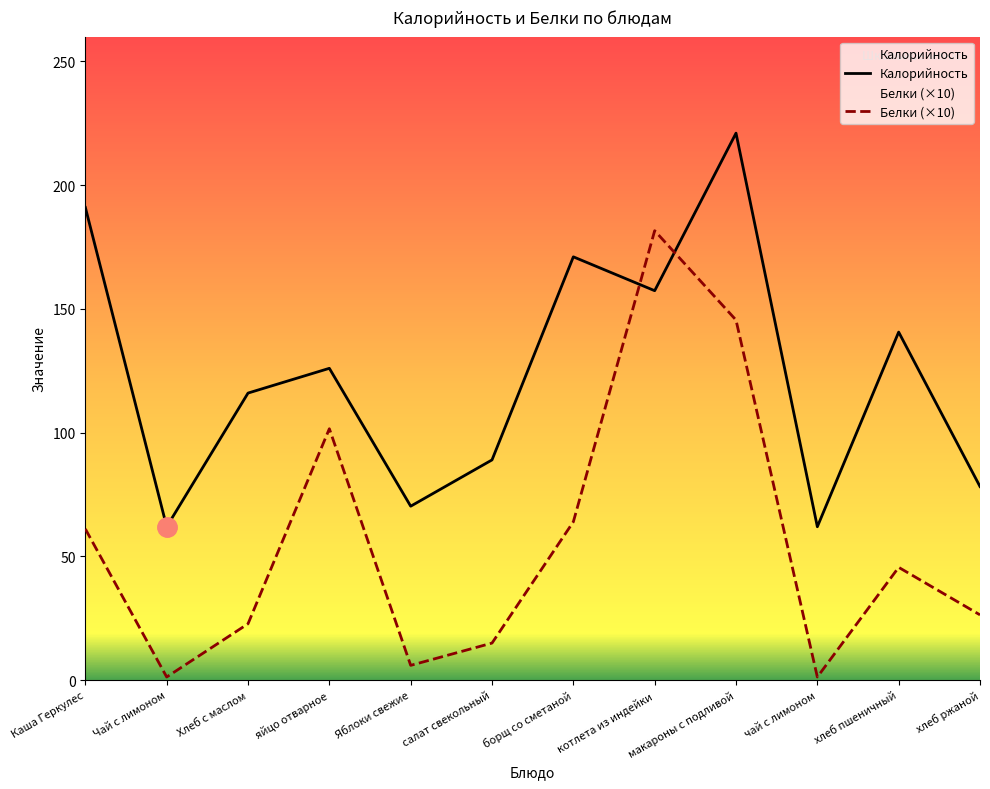

Where is Белки (×10) nearest to the value 91?

яйцо отварное